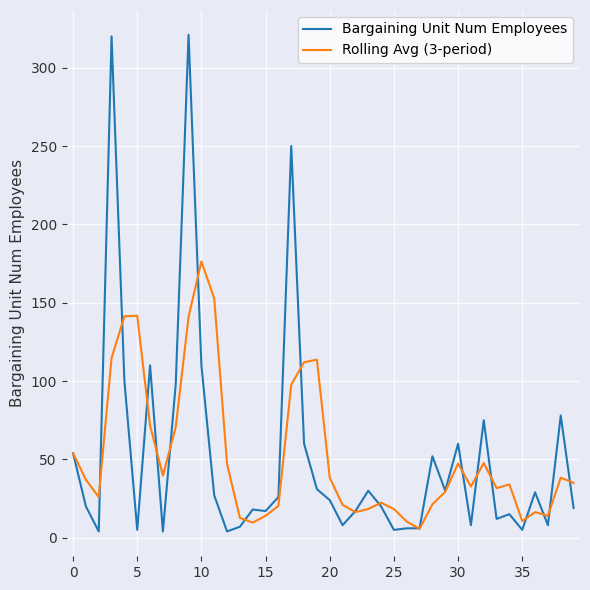

What is the greatest value displayed?

321.0